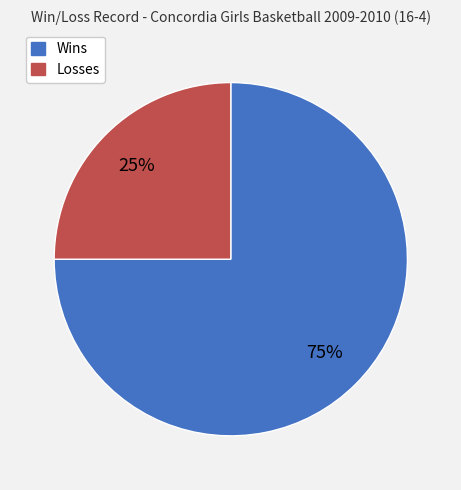

Rank the categories by value from highest to lowest.

Wins, Losses